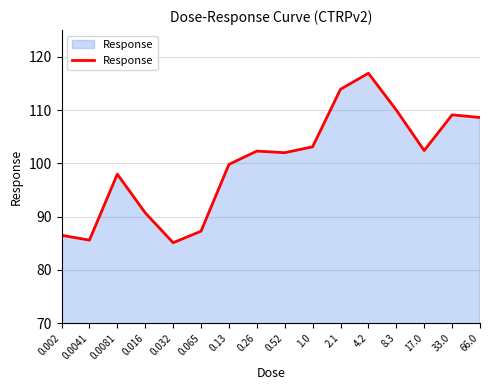

What is the greatest value displayed?

116.9